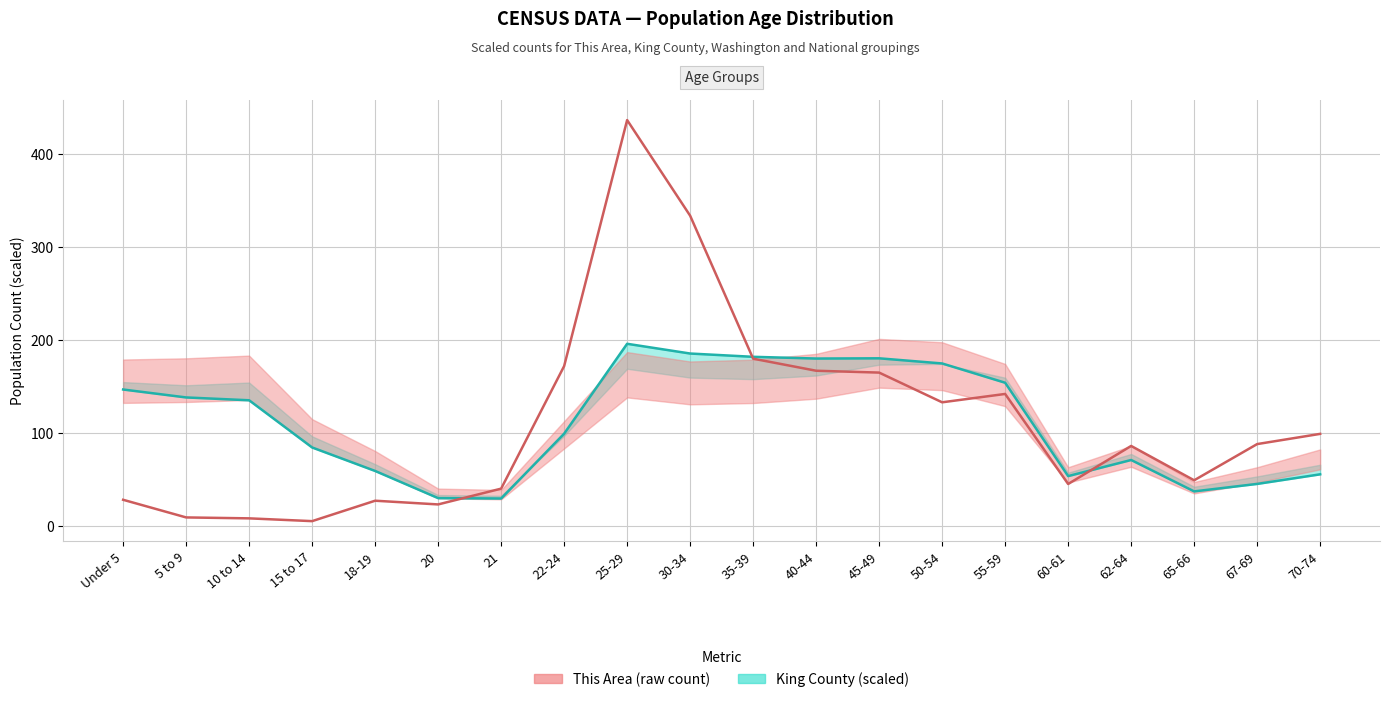

Where do This Area and King County first cross each other?

20 and 21